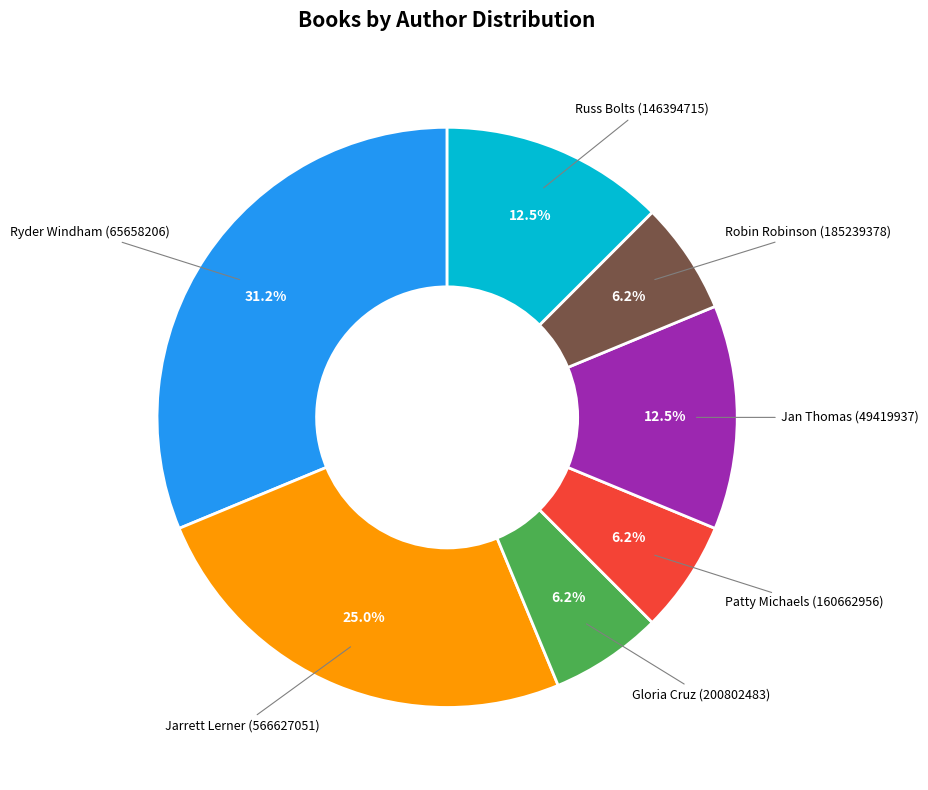

To the nearest percent, what is the difference between the Russ Bolts (146394715) and Gloria Cruz (200802483) slice percentages?

6%